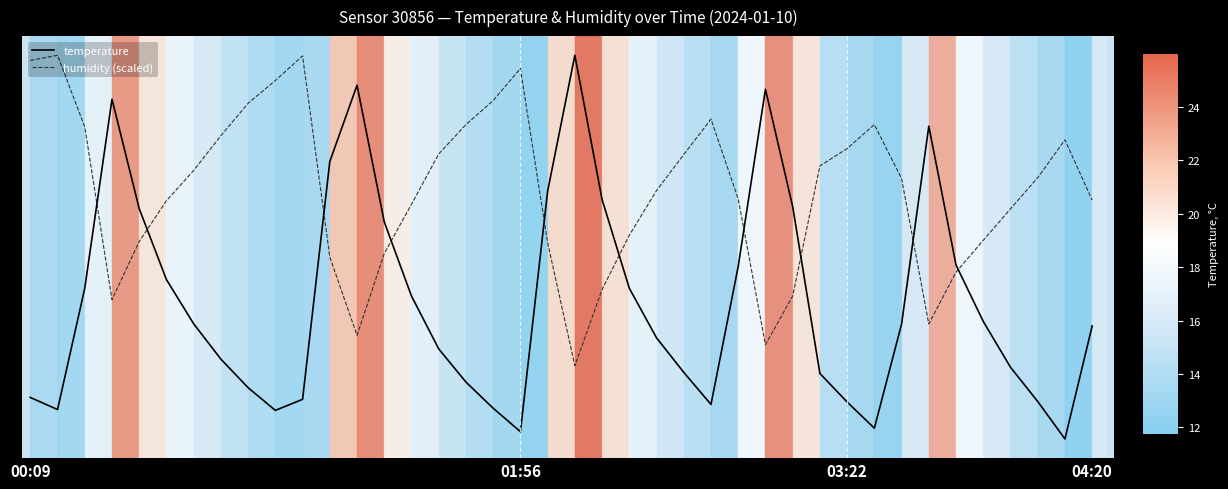

What are all the series names shown in the legend?

temperature, humidity (scaled)